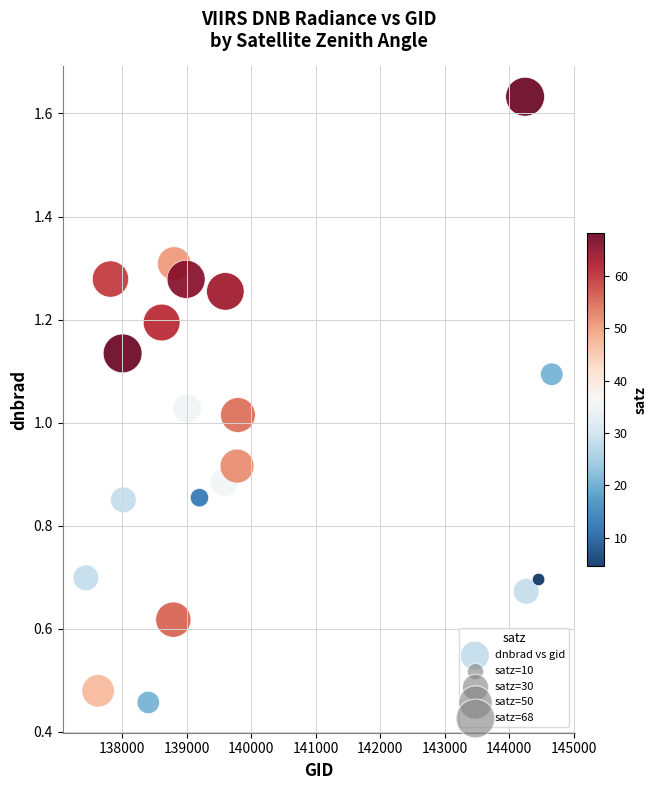

What is the range of X values (max minus min)?

7217.0